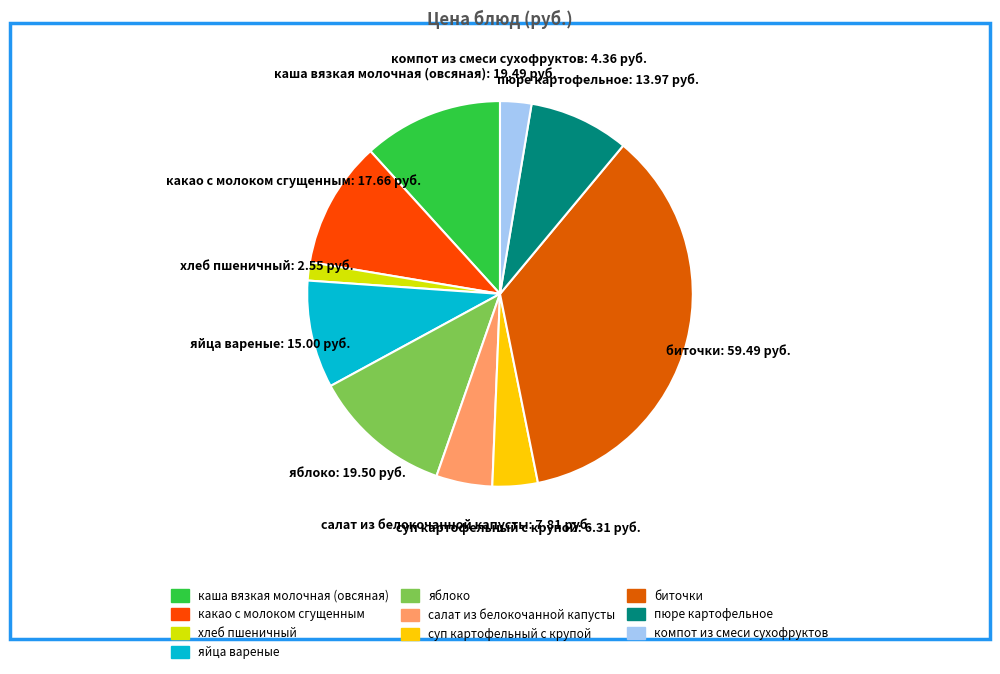

Between хлеб пшеничный and каша вязкая молочная (овсяная), which is larger?

каша вязкая молочная (овсяная)